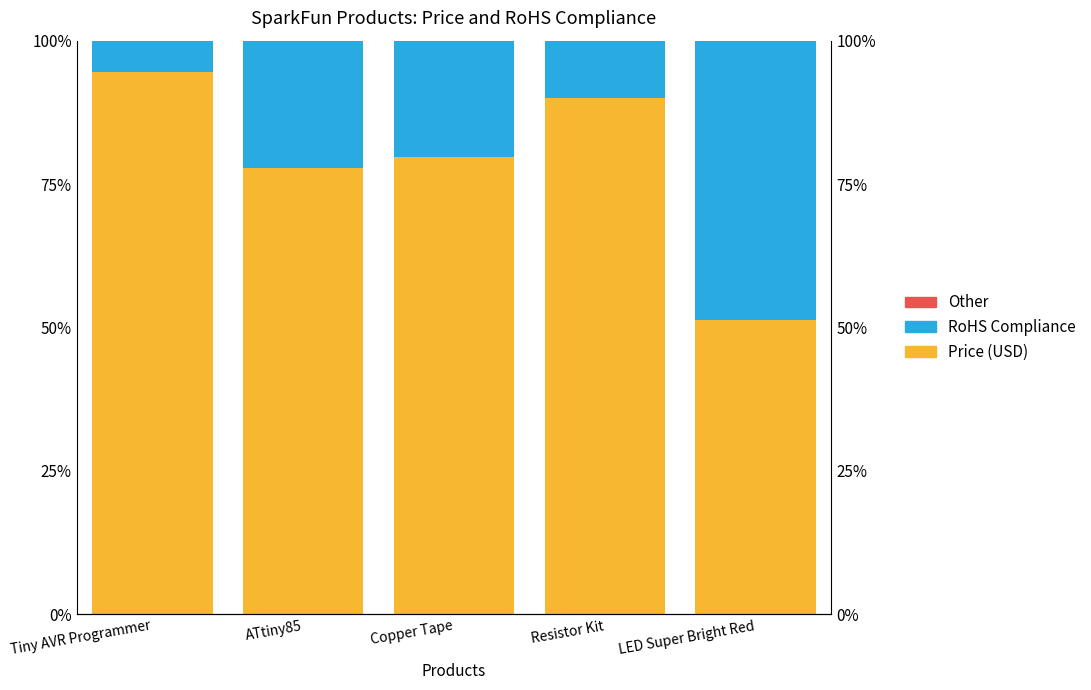

At which label does RoHS Compliance first exceed 20?

ATtiny85